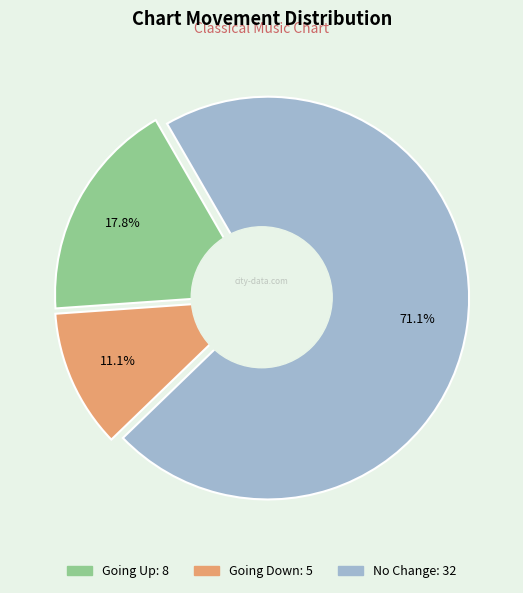

Is there any slice that represents more than half of the pie?

Yes